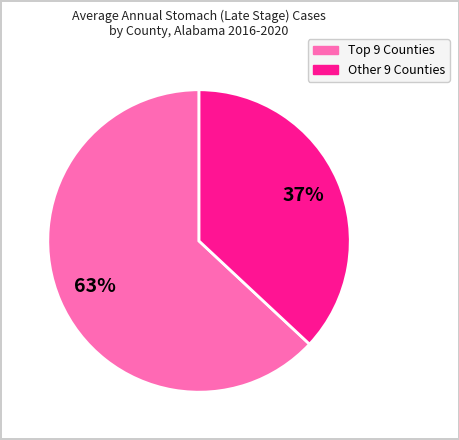

To the nearest percent, what is the average slice percentage?

50%